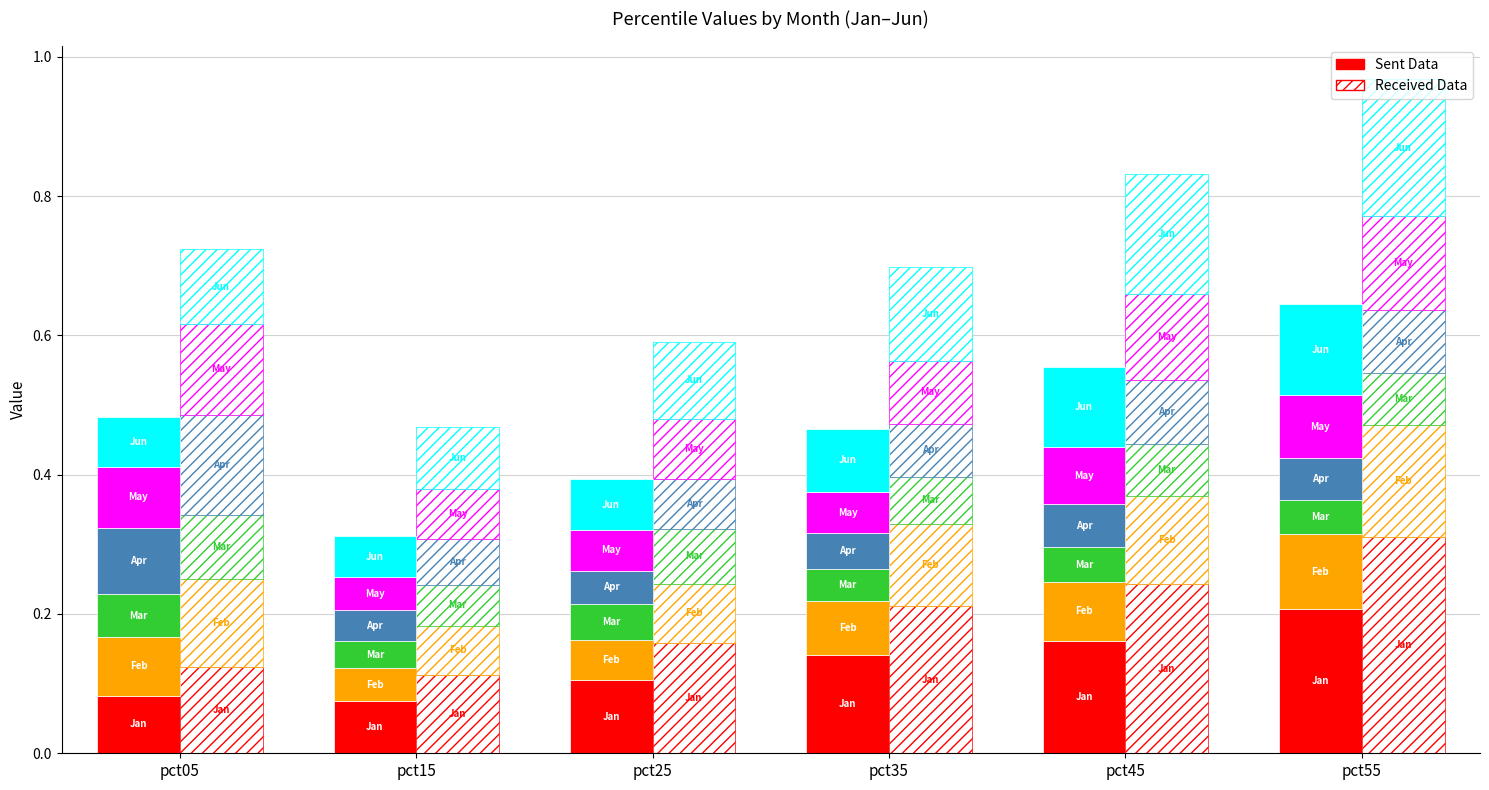

At pct25, list the series in order from largest to smallest.

Jan, Jun, May, Feb, Mar, Apr